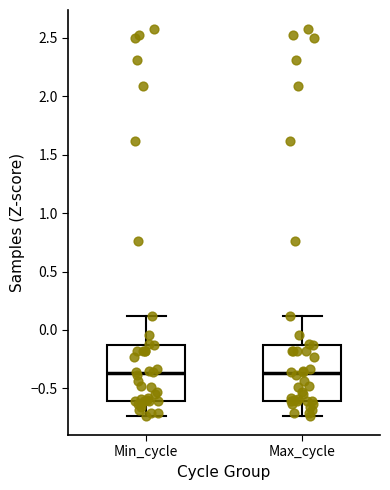

Reading left to right, read every box against the y-axis: the position of its median line, the range the box covers, and the ends of its whiskers. The values are not printed on the chart, so give them approximately, as read against the axis.

Min_cycle: median -0.35, box -0.60 to -0.15, whiskers -0.75 to 0.10
Max_cycle: median -0.35, box -0.60 to -0.15, whiskers -0.75 to 0.10